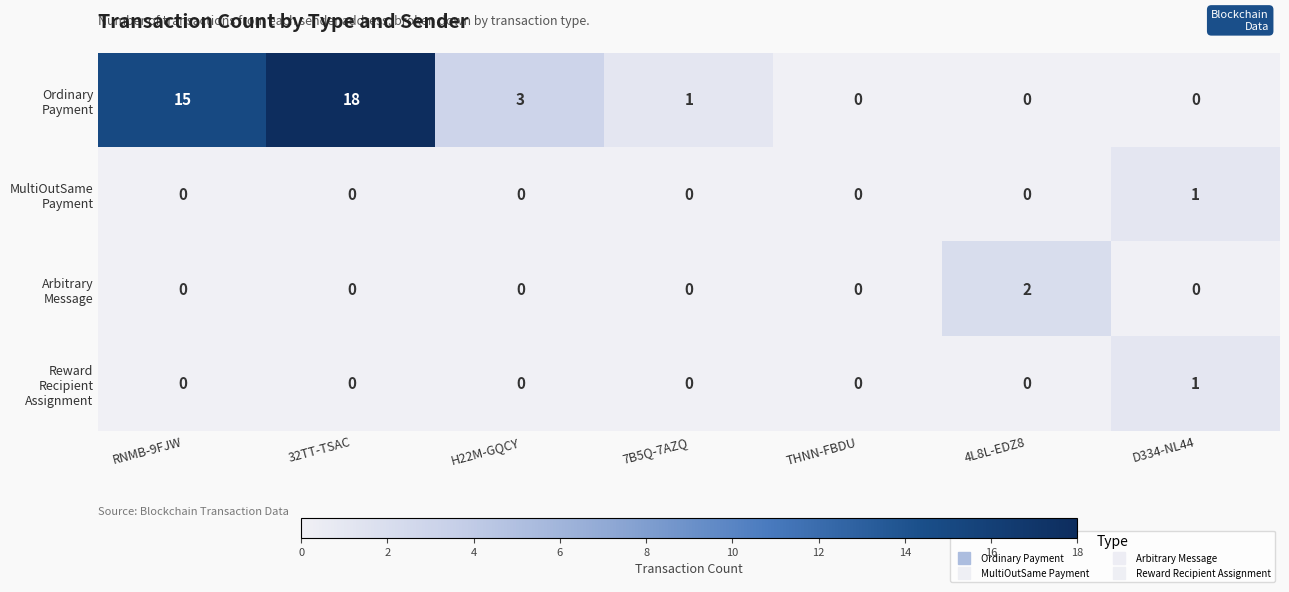

At which category is the sum across all series the highest?

32TT-TSAC